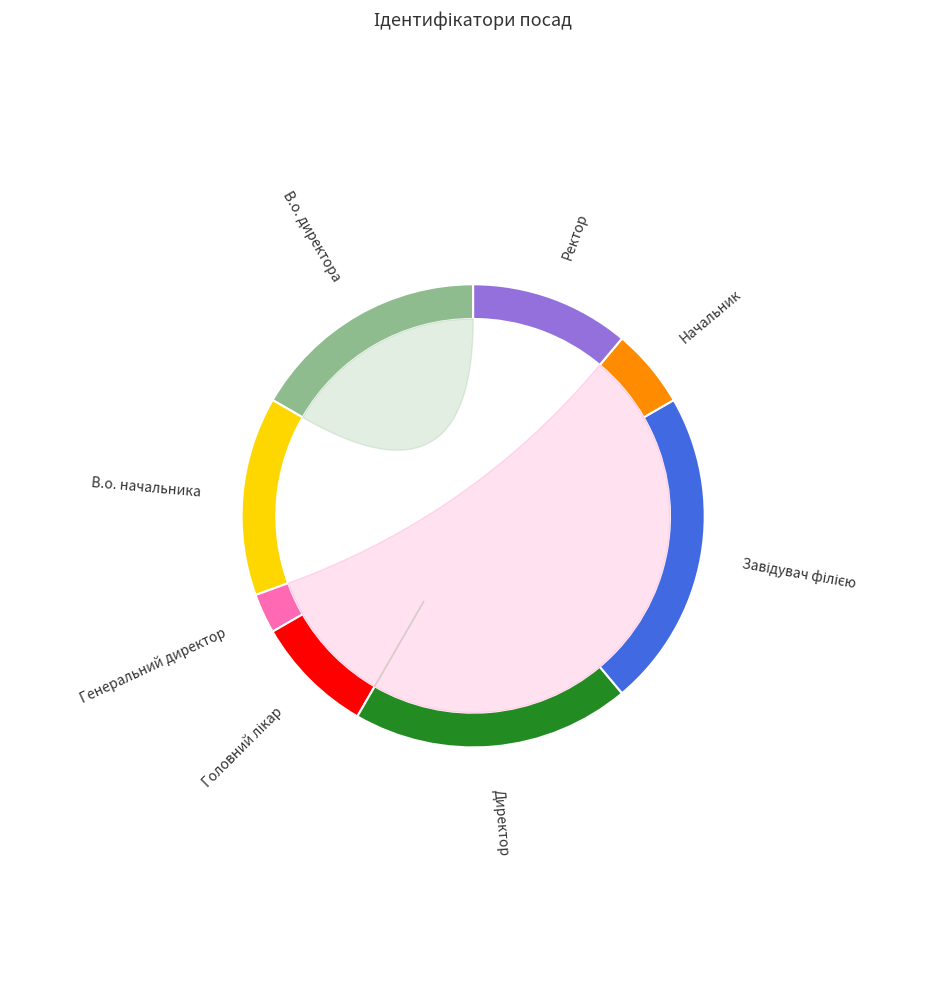

How many slices are in this pie chart?

8